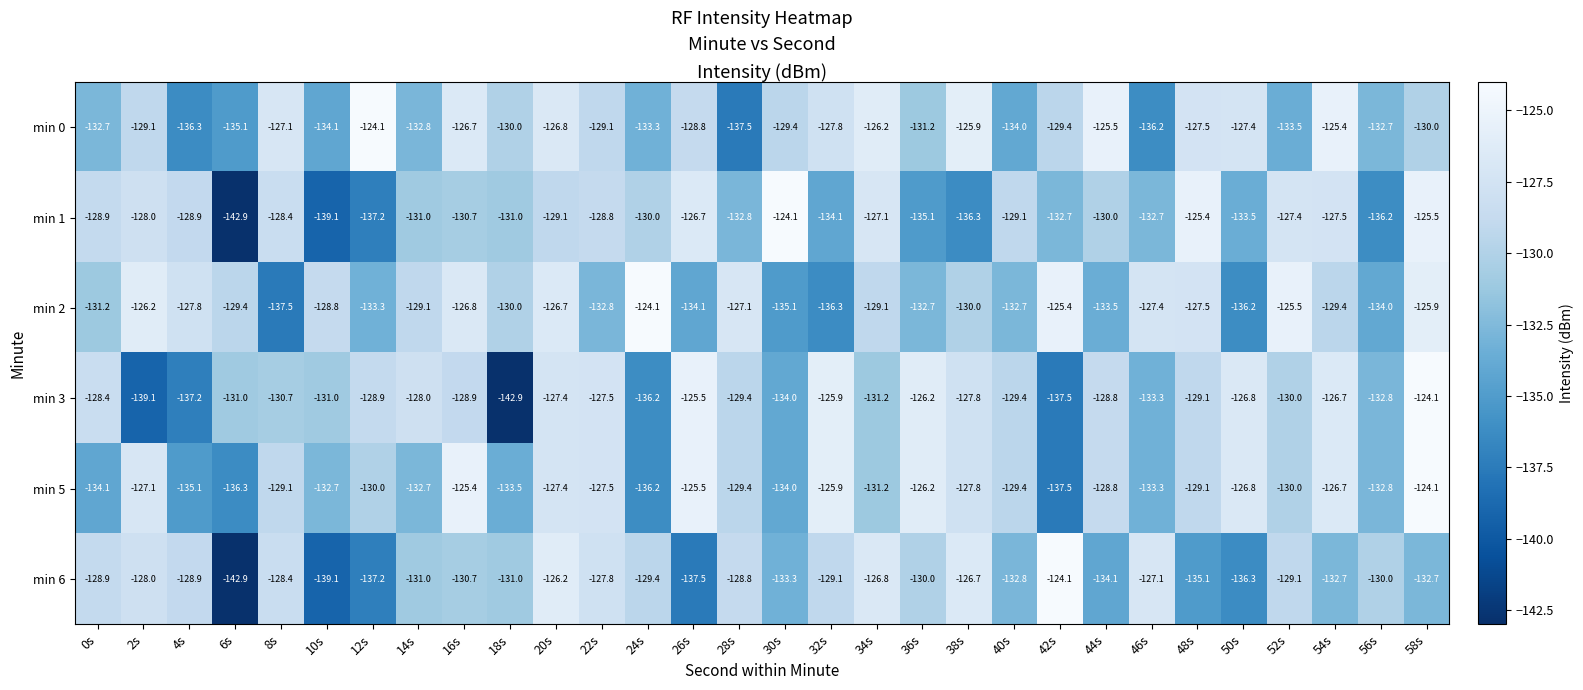

The value of min 6 at 10s is -31.5. True or false?

False